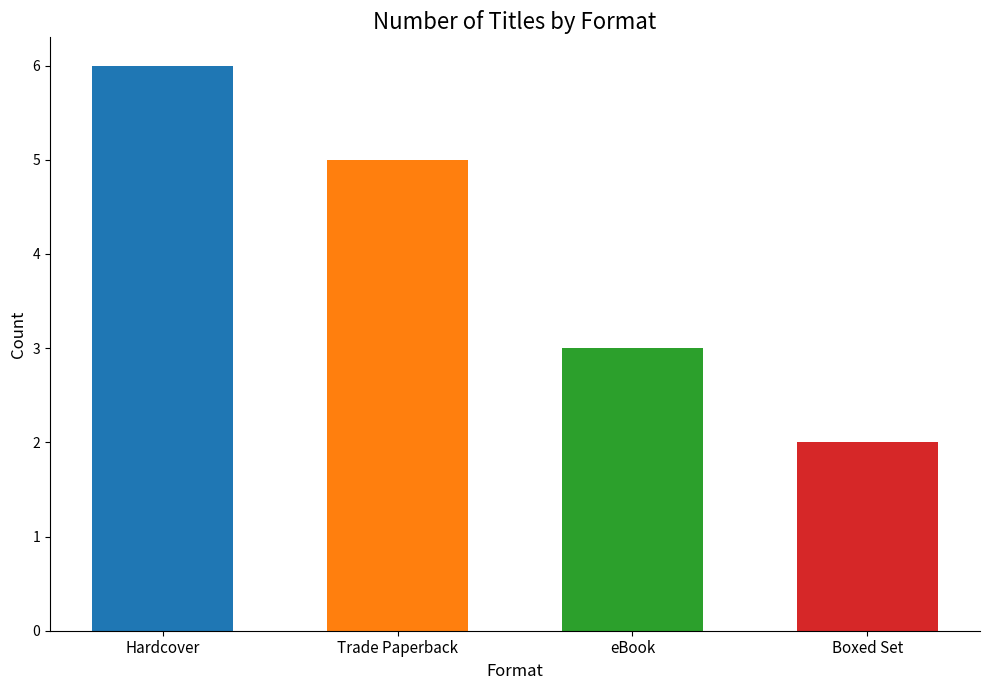

Reading left to right, transcribe all the data shown in this chart.

Hardcover=6	Trade Paperback=5	eBook=3	Boxed Set=2